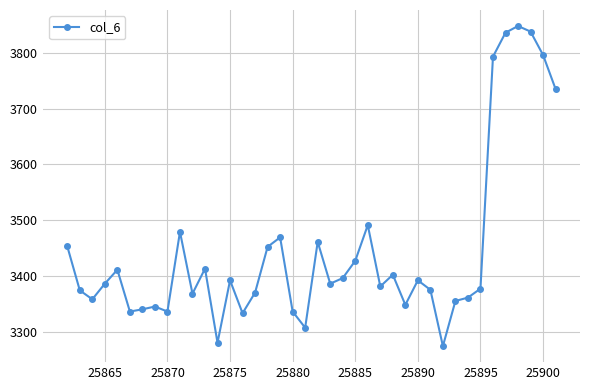

What is the difference between the maximum and minimum values?

574